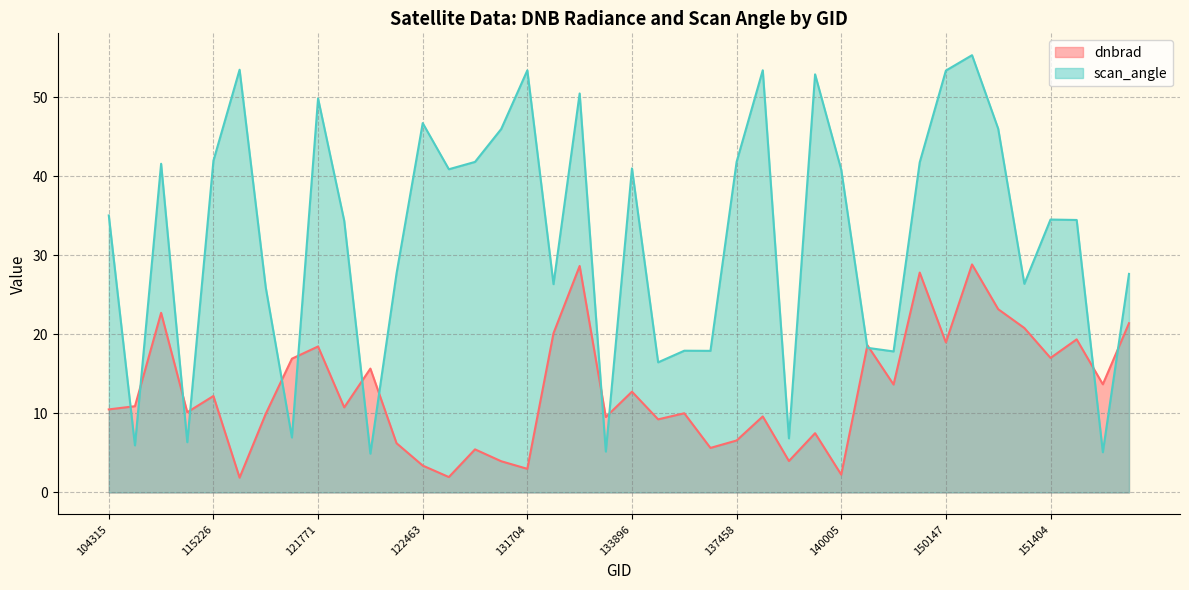

What is the label of the 19th point from the left?

132606